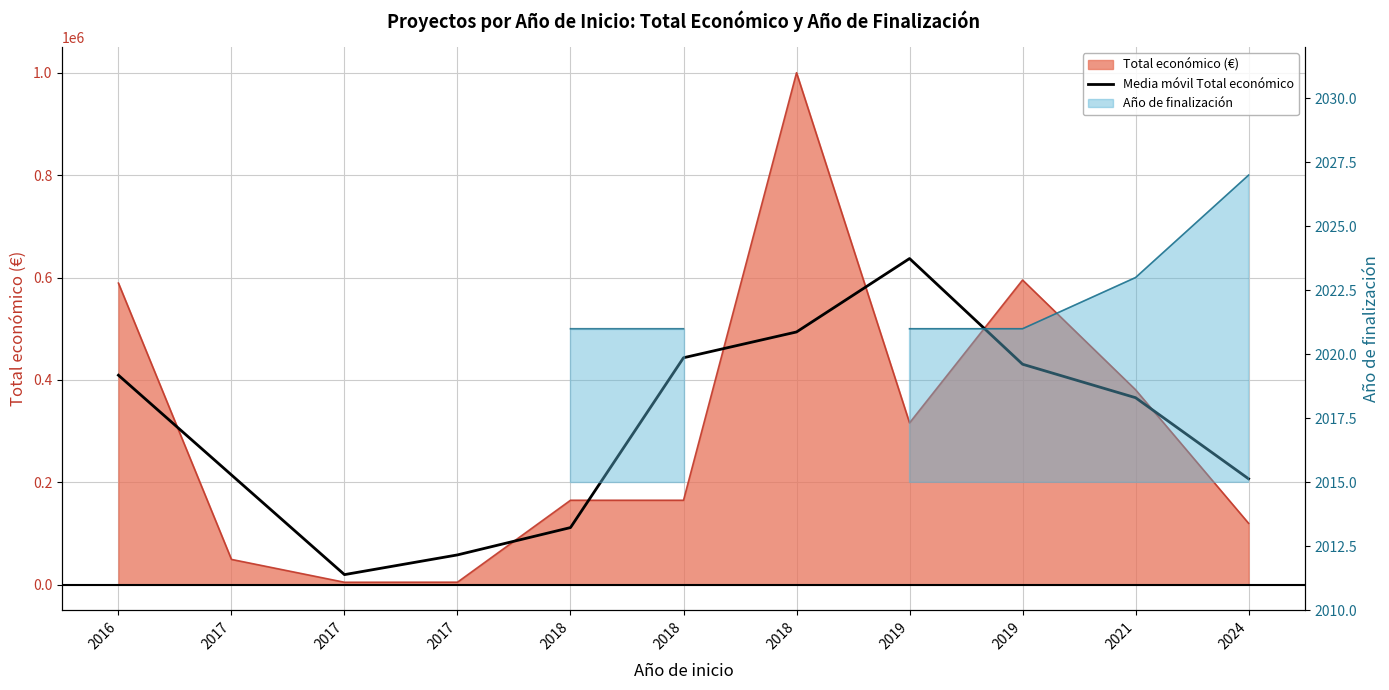

What is the average value?

308226